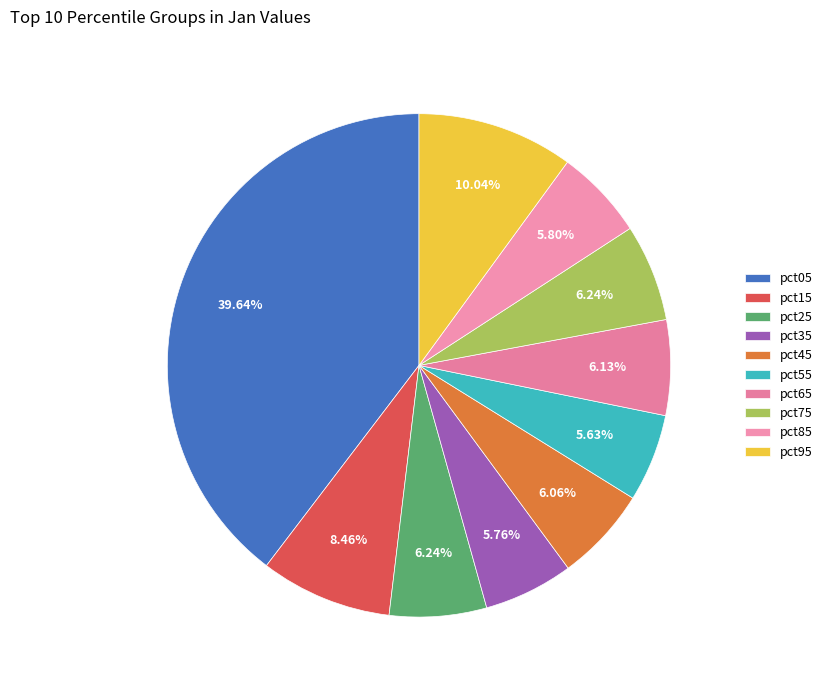

Which has a higher value, pct55 or pct95?

pct95